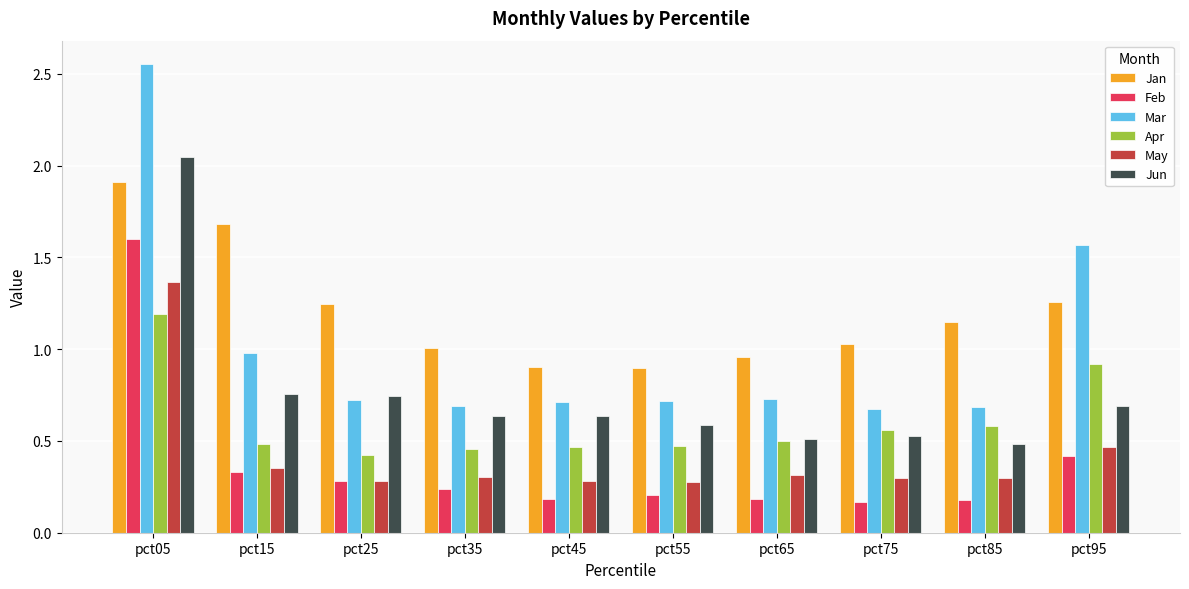

What is the difference between the Mar values at pct05 and pct85?

1.9